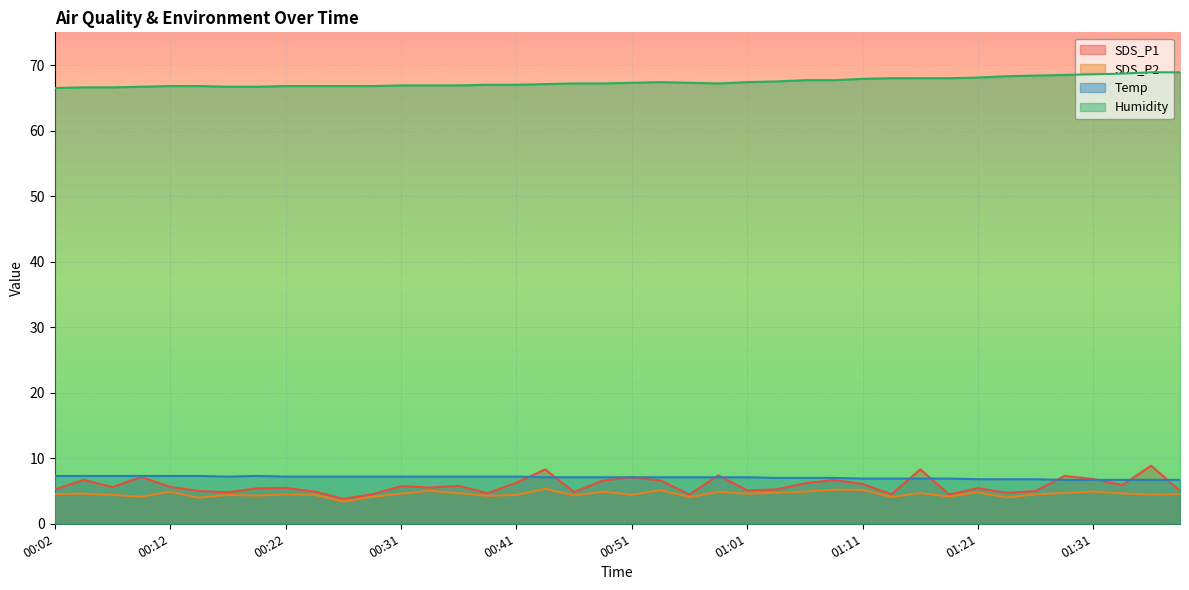

Which label corresponds to the smallest value in the chart?

00:27